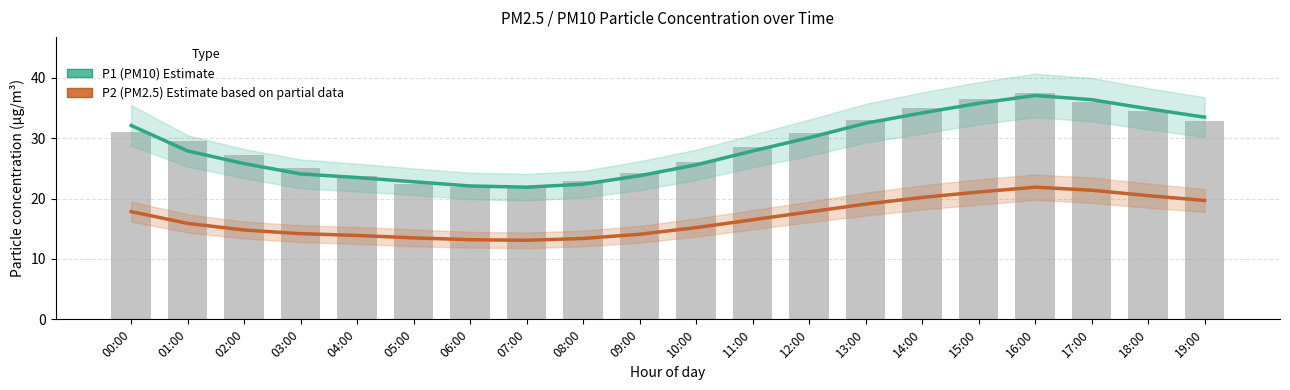

What is the minimum value for P1 (PM10) Estimate?

21.9